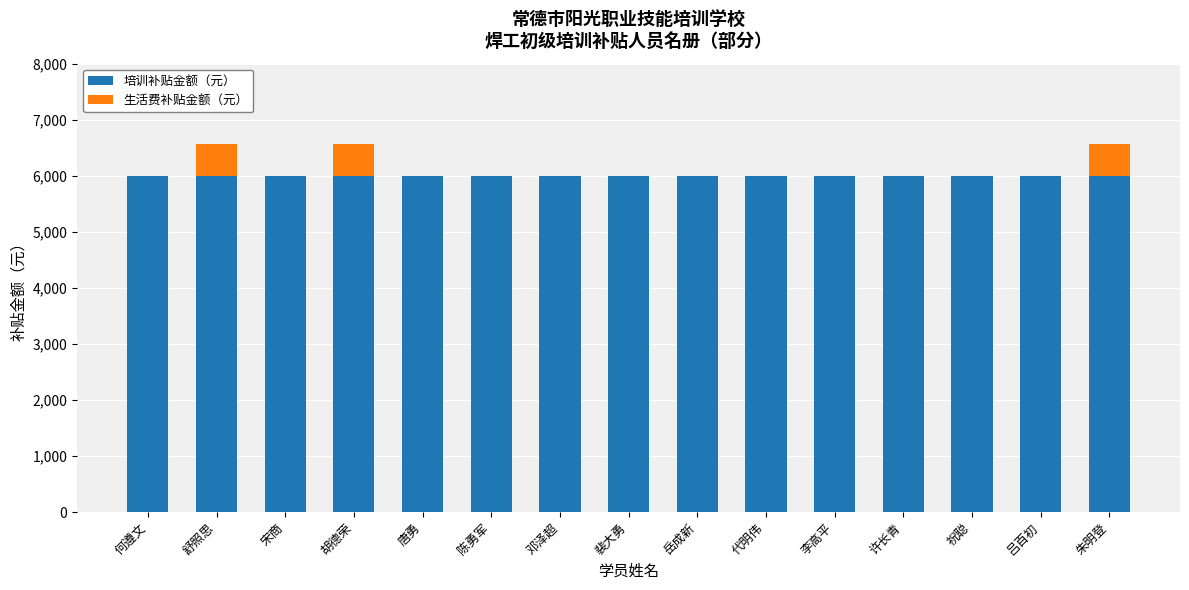

What is the sum of the 培训补贴金额（元） values at 陈勇军 and 何遵文?

12000